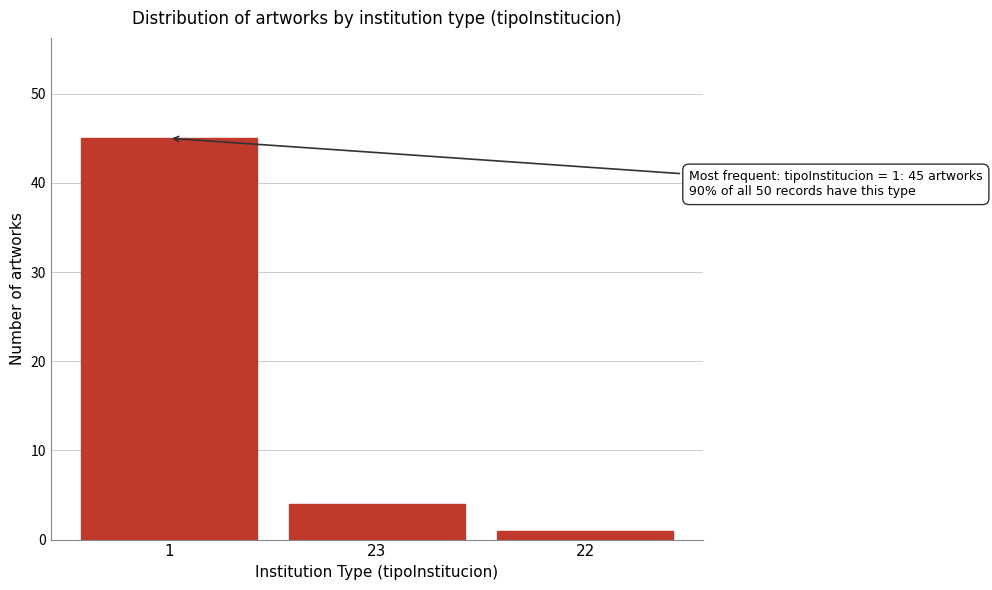

Reading left to right, transcribe all the data shown in this chart.

1=45	23=4	22=1